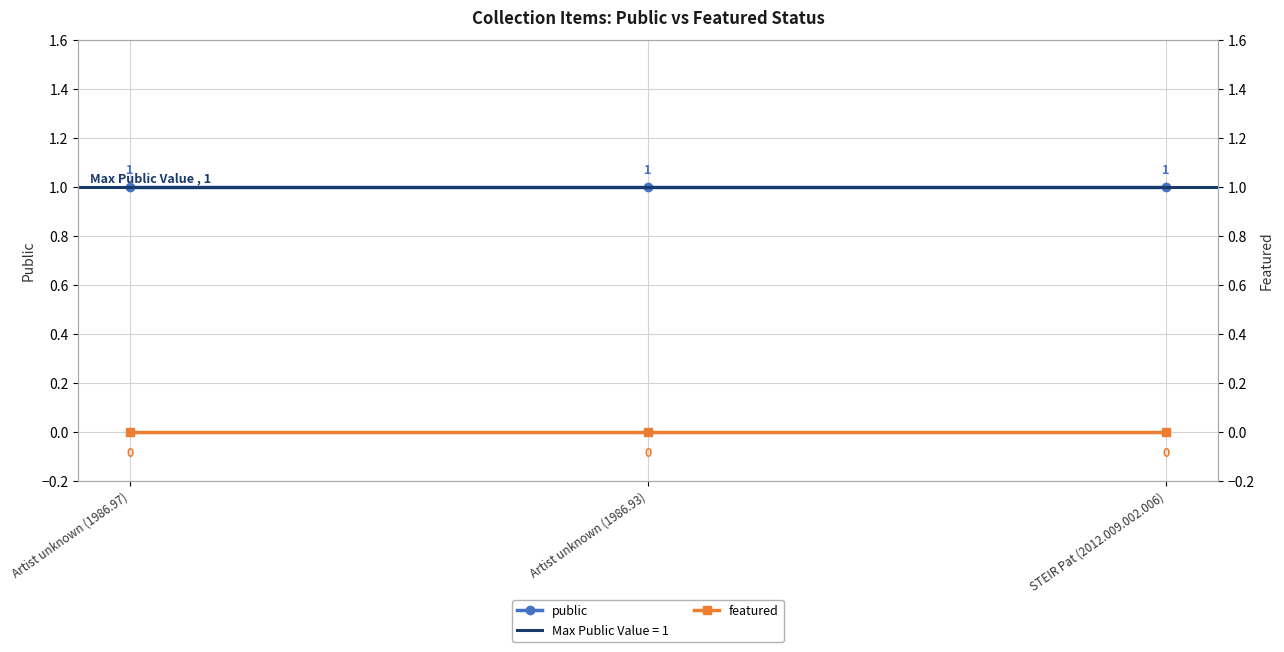

True or false: public has a value of 1 at STEIR Pat (2012.009.002.006).

True